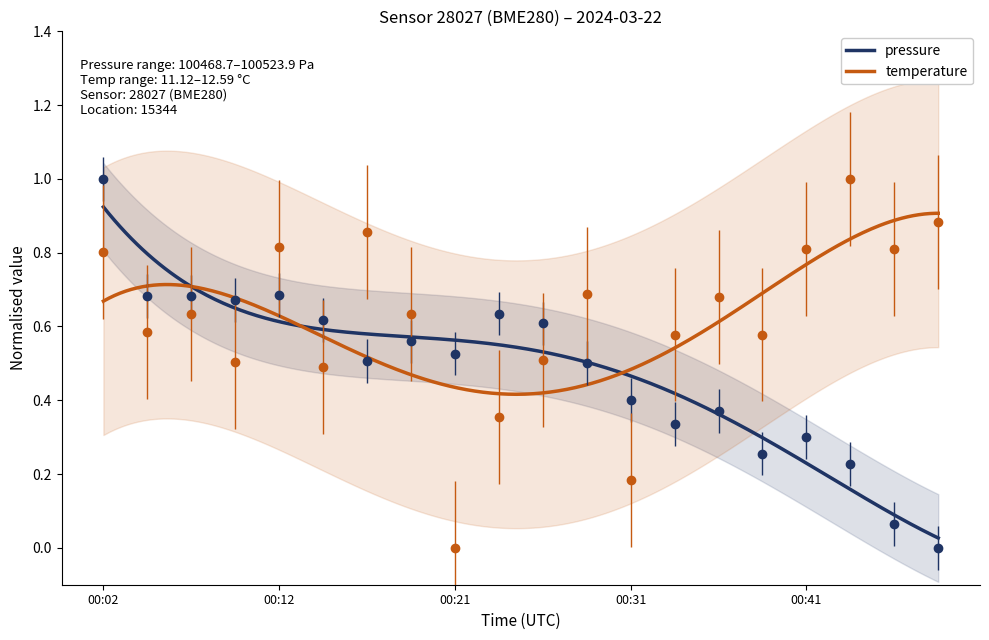

At which category is the sum across all series the highest?

00:02